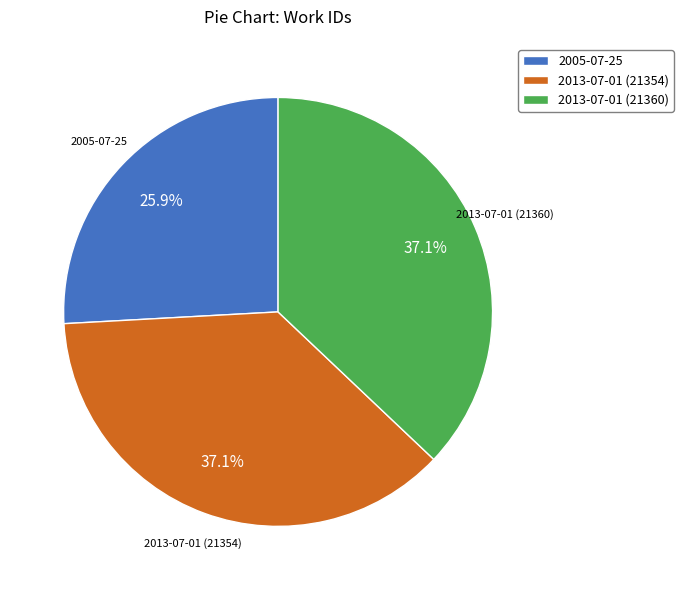

Count the number of slices in the pie.

3